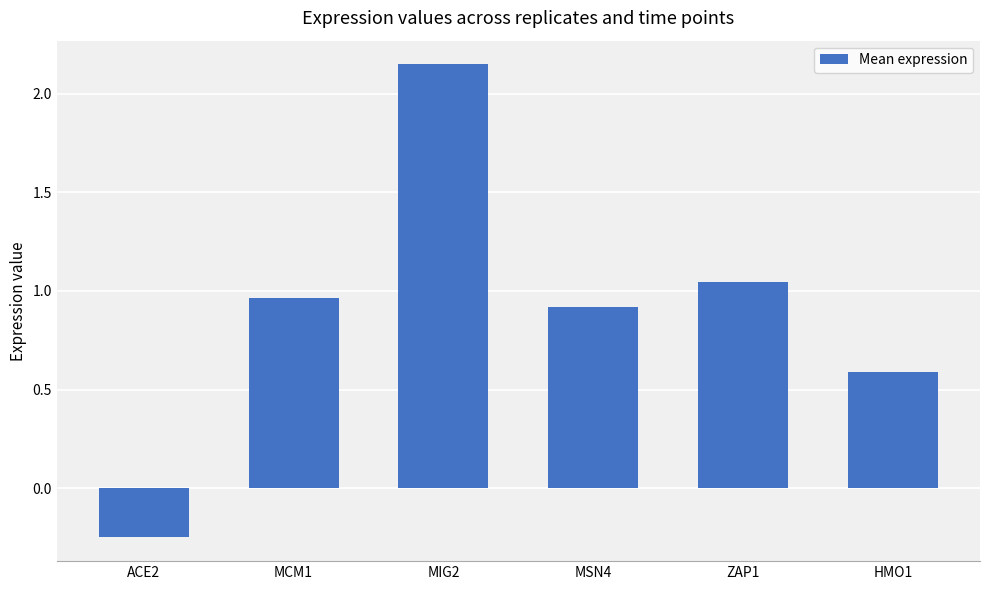

Which label corresponds to the smallest value in the chart?

ACE2